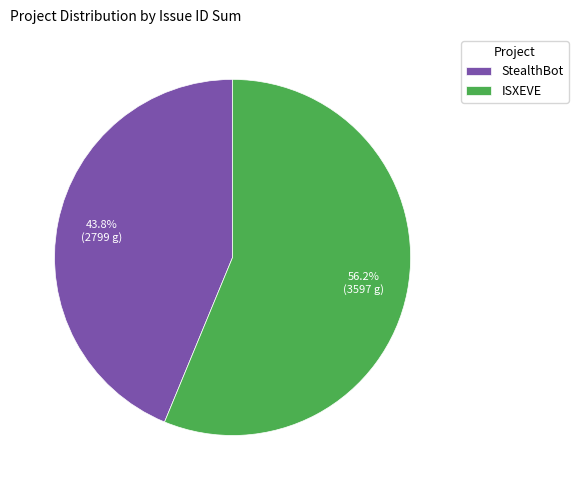

Is there any slice that represents more than half of the pie?

Yes